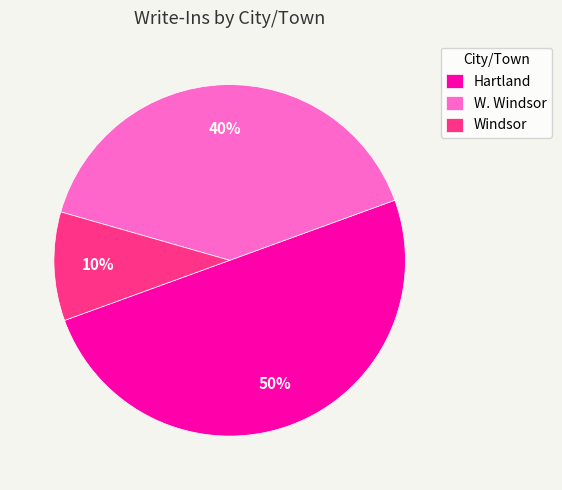

To the nearest percent, what is the combined percentage of Windsor and W. Windsor?

50%